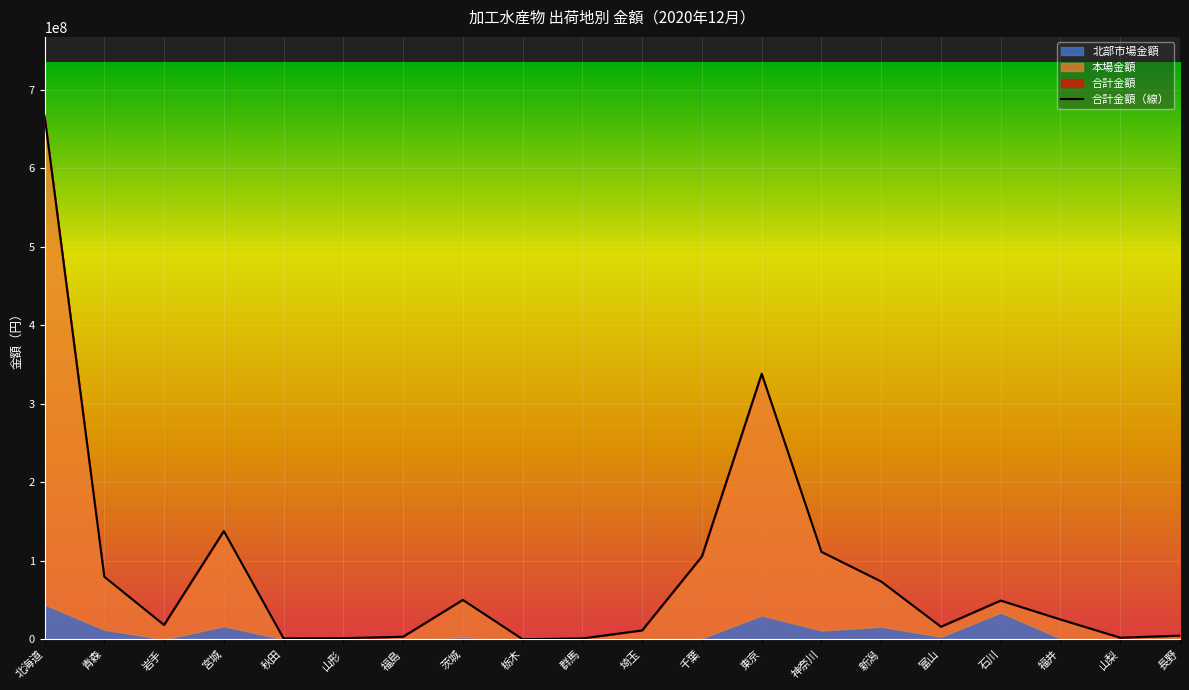

Reading left to right, transcribe all the data shown in this chart.

合計金額: 北海道=666996513	青森=79649821	岩手=18194428	宮城=137742349	秋田=1074213	山形=1404378	福島=3202087	茨城=50114770	栃木=1685	群馬=1072980	埼玉=11243972	千葉=105430090	東京=338098225	神奈川=111335580	新潟=73529137	富山=15947591	石川=49292956	福井=25200315	山梨=2007407	長野=4607419
本場金額: 北海道=622715551	青森=67576499	岩手=18194428	宮城=121291289	秋田=1074213	山形=1404378	福島=2736607	茨城=47619494	栃木=1685	群馬=996948	埼玉=10846532	千葉=104177974	東京=307793381	神奈川=100226402	新潟=57571675	富山=12783658	石川=15421299	福井=24055116	山梨=2007407	長野=4607419
北部市場金額: 北海道=44280962	青森=12073322	岩手=0	宮城=16451060	秋田=0	山形=0	福島=465480	茨城=2495276	栃木=0	群馬=76032	埼玉=397440	千葉=1252116	東京=30304844	神奈川=11109178	新潟=15957462	富山=3163933	石川=33871657	福井=1145199	山梨=0	長野=0